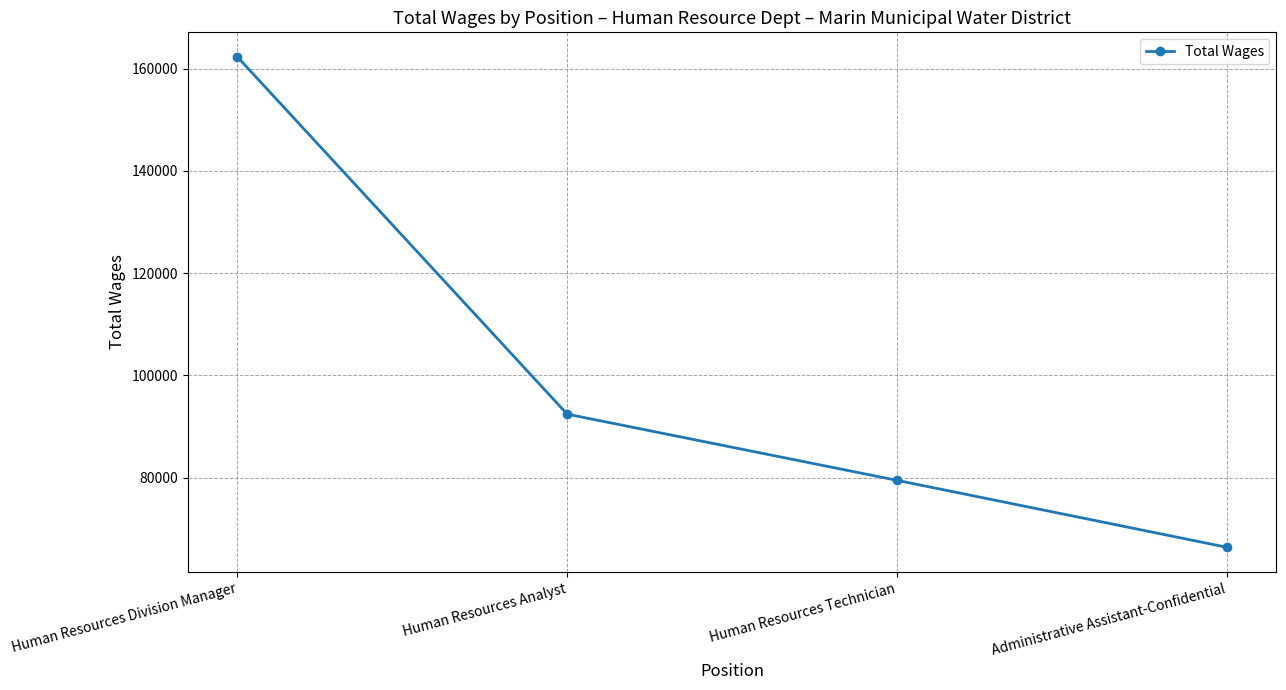

What position from the right is Human Resources Analyst?

3